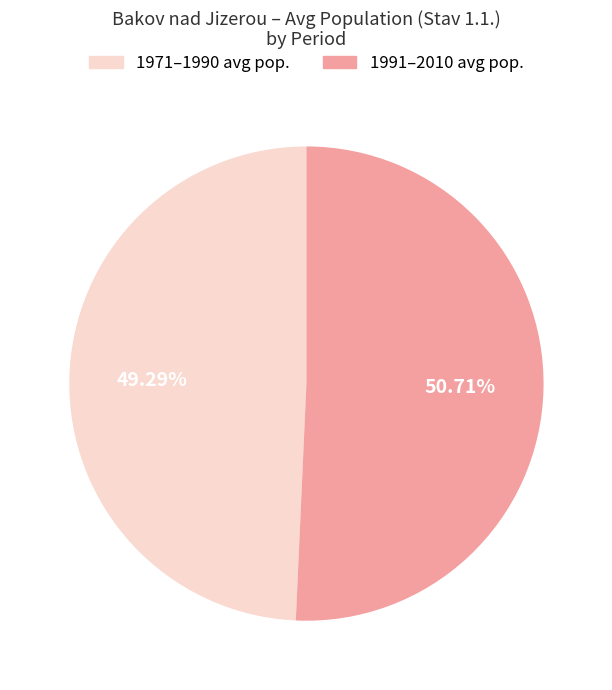

Which slice is the smallest?

1